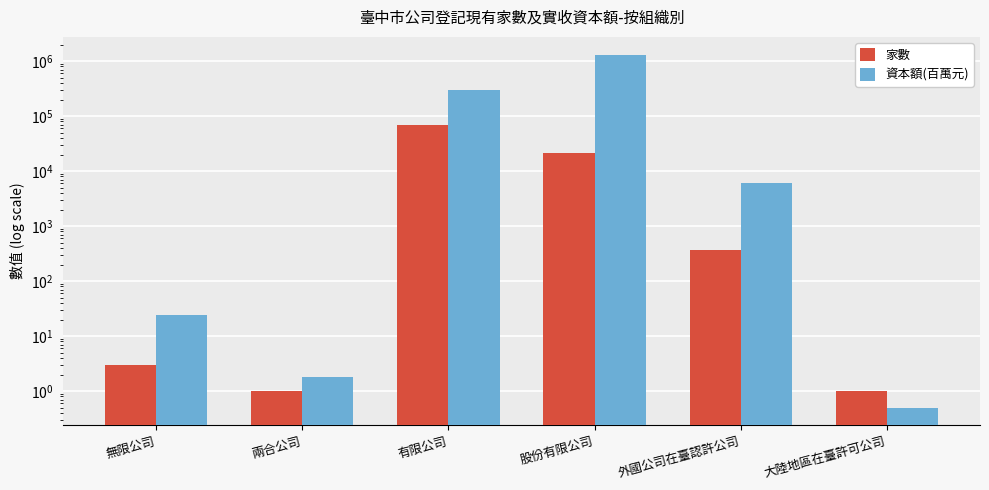

What is the maximum value shown in the chart?

1316354.0